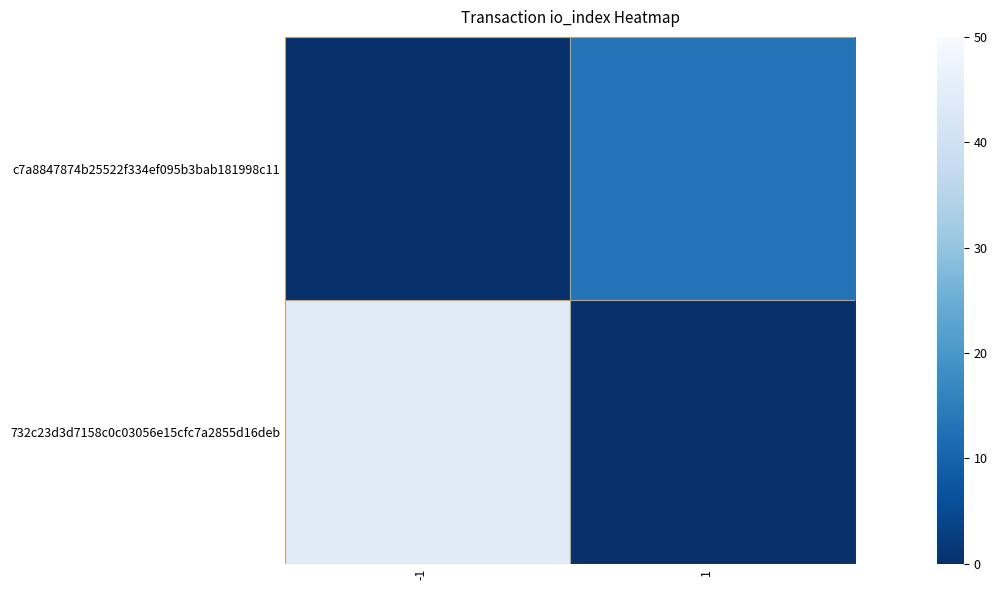

What is the difference between the highest and lowest values at -1?

44